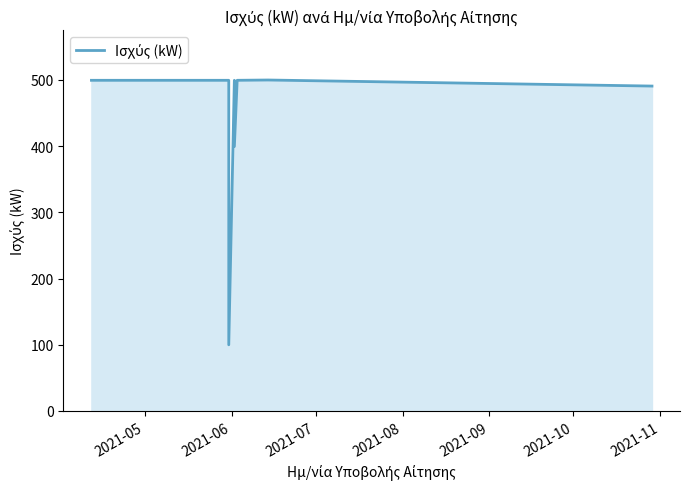

How many points are lower than both their immediate neighbors (excluding endpoints)?

2